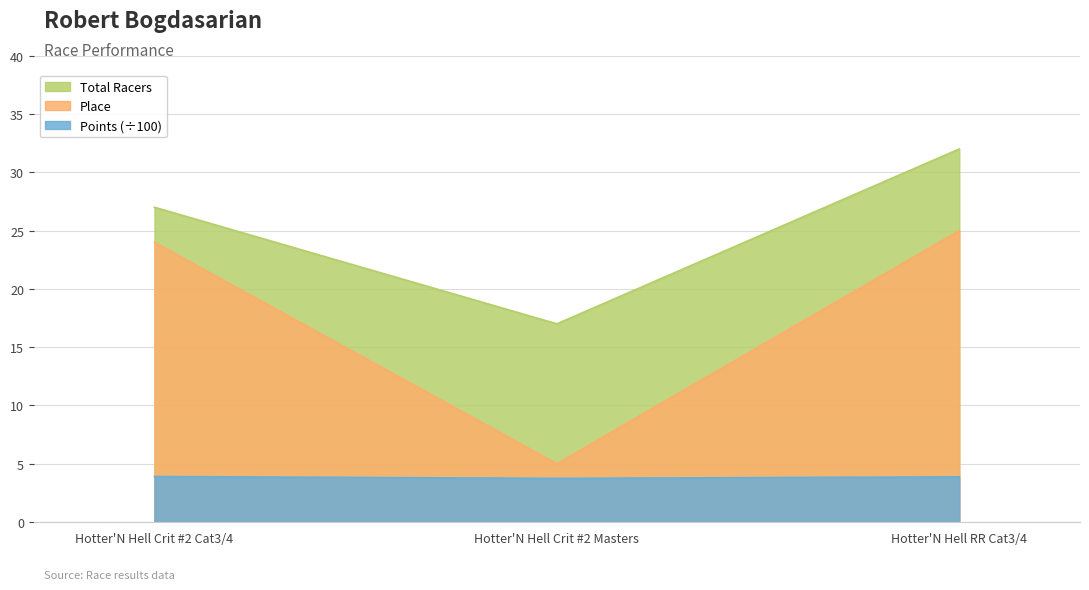

Which series has the largest total across all categories?

Total Racers